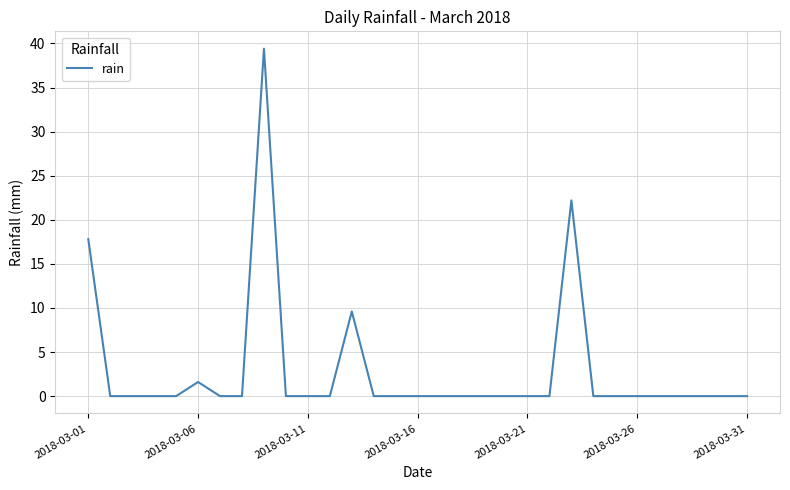

What is the difference between the maximum and second lowest values?

39.4